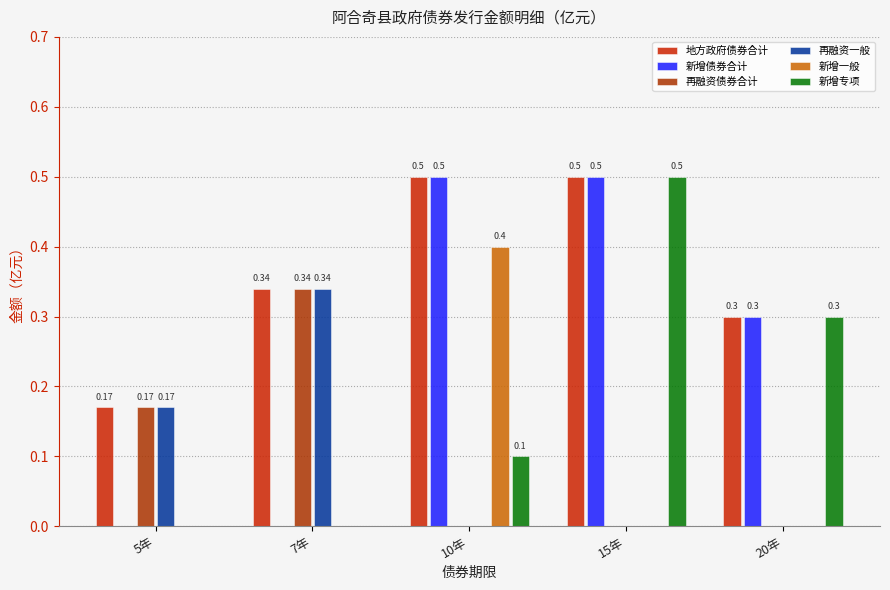

How many data points does each series have?

5